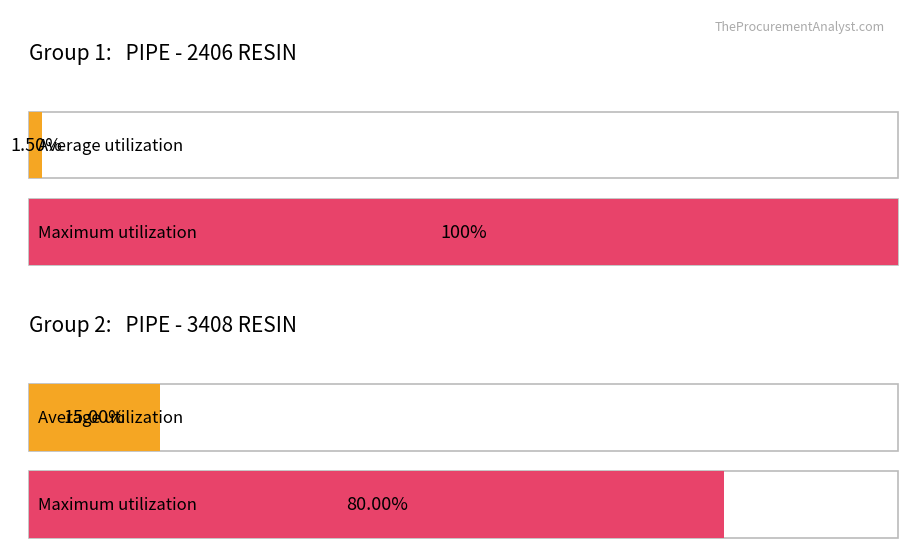

Does the chart contain any negative values?

No